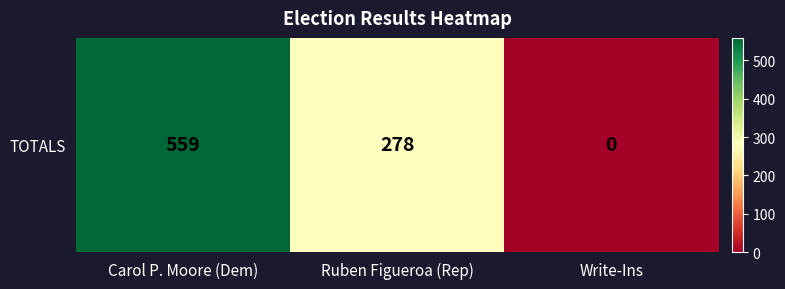

Where is the data nearest to the value 279?

Ruben Figueroa (Rep)